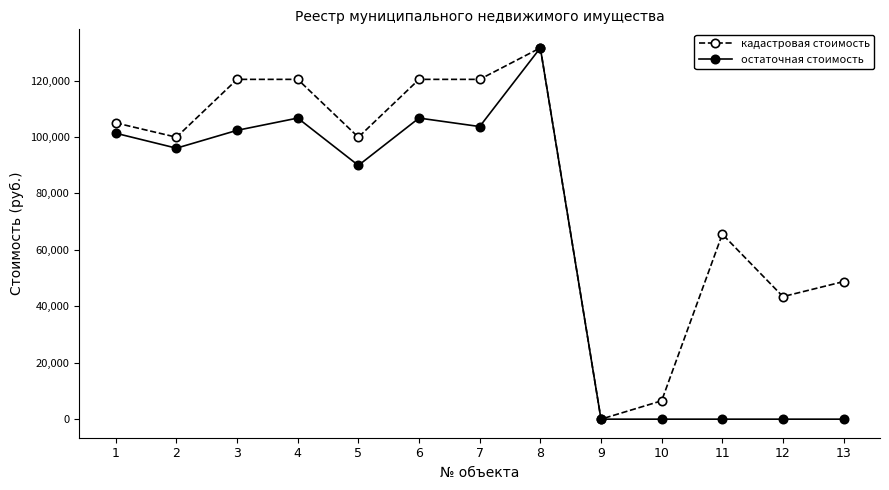

Which series changed the most between 2 and 3?

кадастровая стоимость